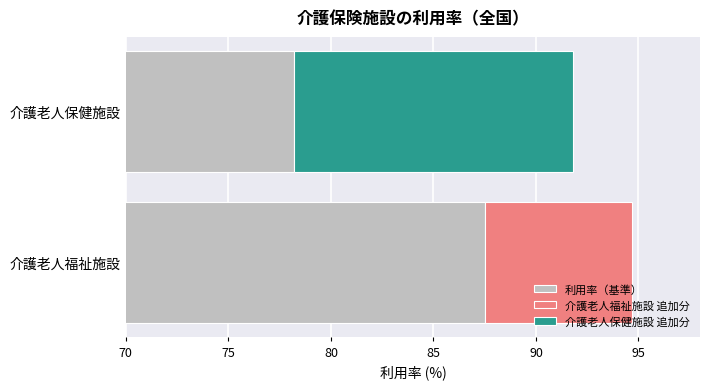

Read the 利用率（基準） value at 介護老人福祉施設.

87.5